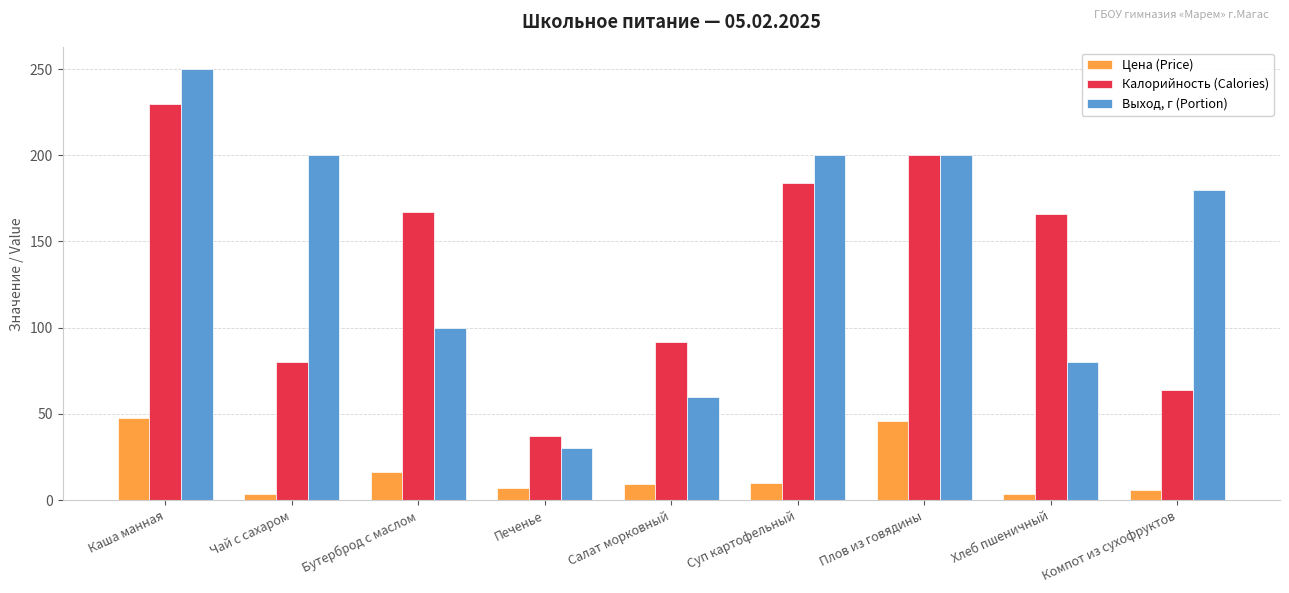

How many data points in Цена (Price) are less than 9?

4